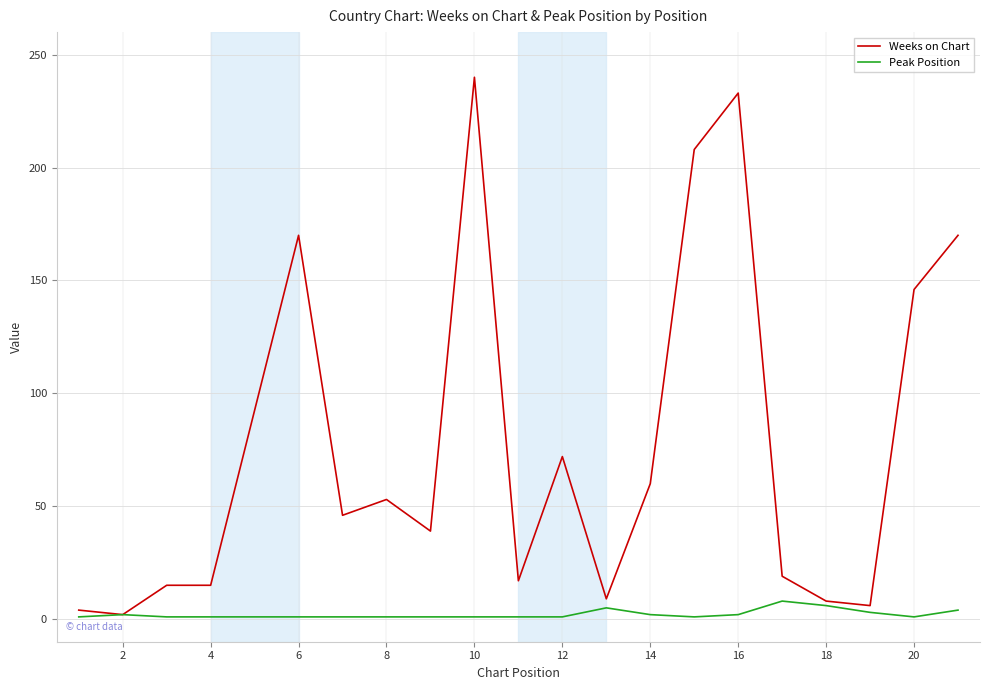

What is the lowest value of the Peak Position series?

1